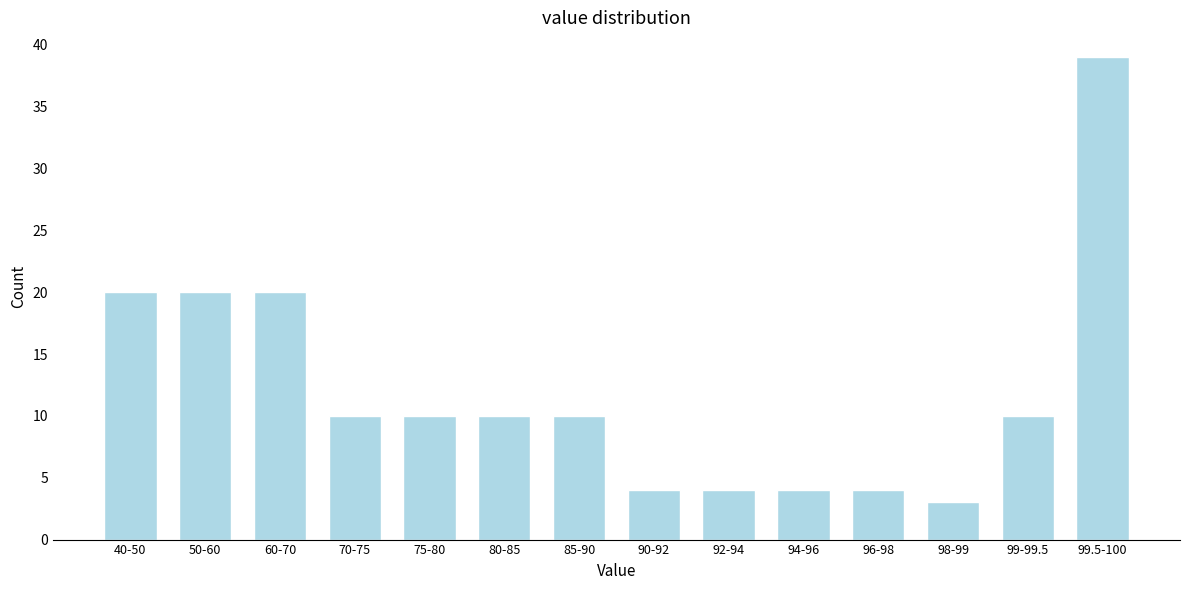

Reading left to right, extract all data points from this chart.

40-50=20	50-60=20	60-70=20	70-75=10	75-80=10	80-85=10	85-90=10	90-92=4	92-94=4	94-96=4	96-98=4	98-99=3	99-99.5=10	99.5-100=39